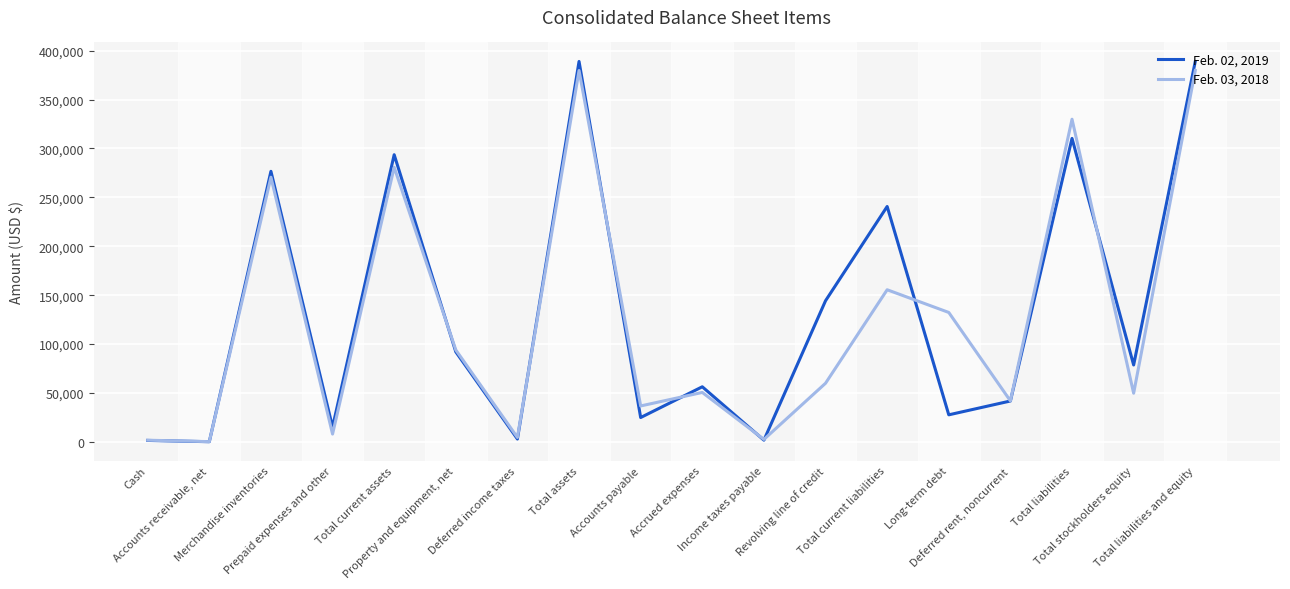

Which series has the largest range (max minus min)?

Feb. 02, 2019